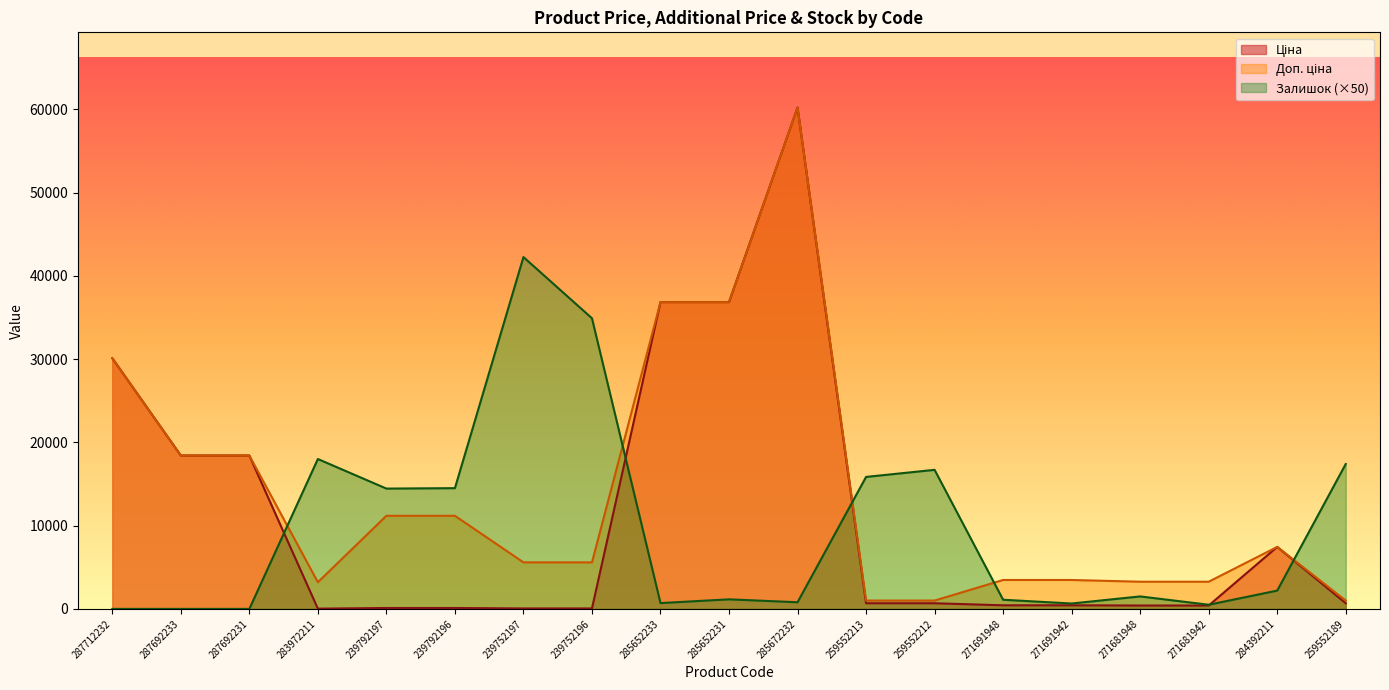

What position from the right is 259552212?

7